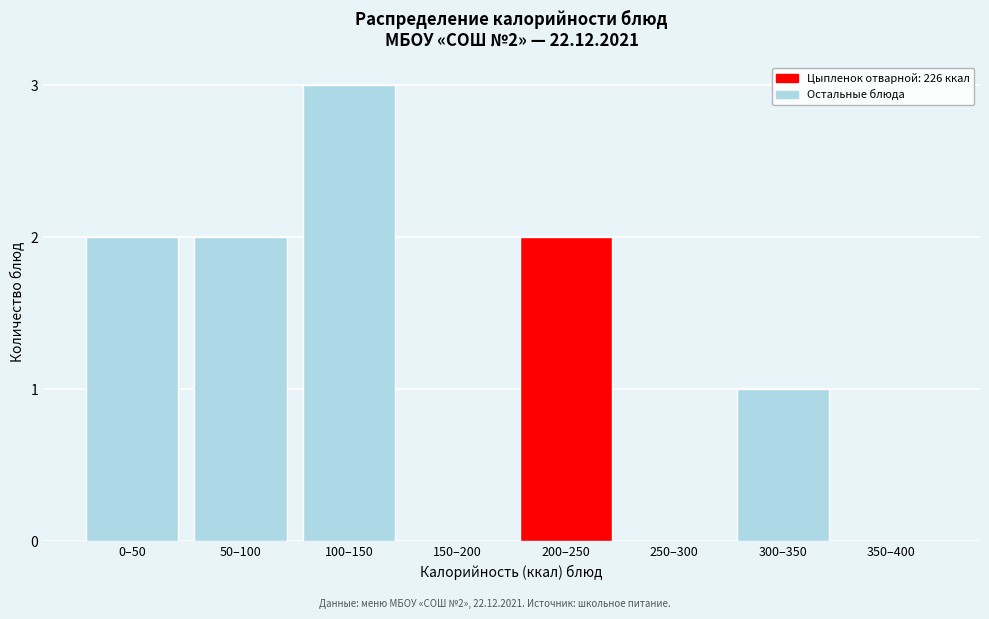

Reading left to right, extract all data points from this chart.

0–50=2	50–100=2	100–150=3	150–200=0	200–250=2	250–300=0	300–350=1	350–400=0